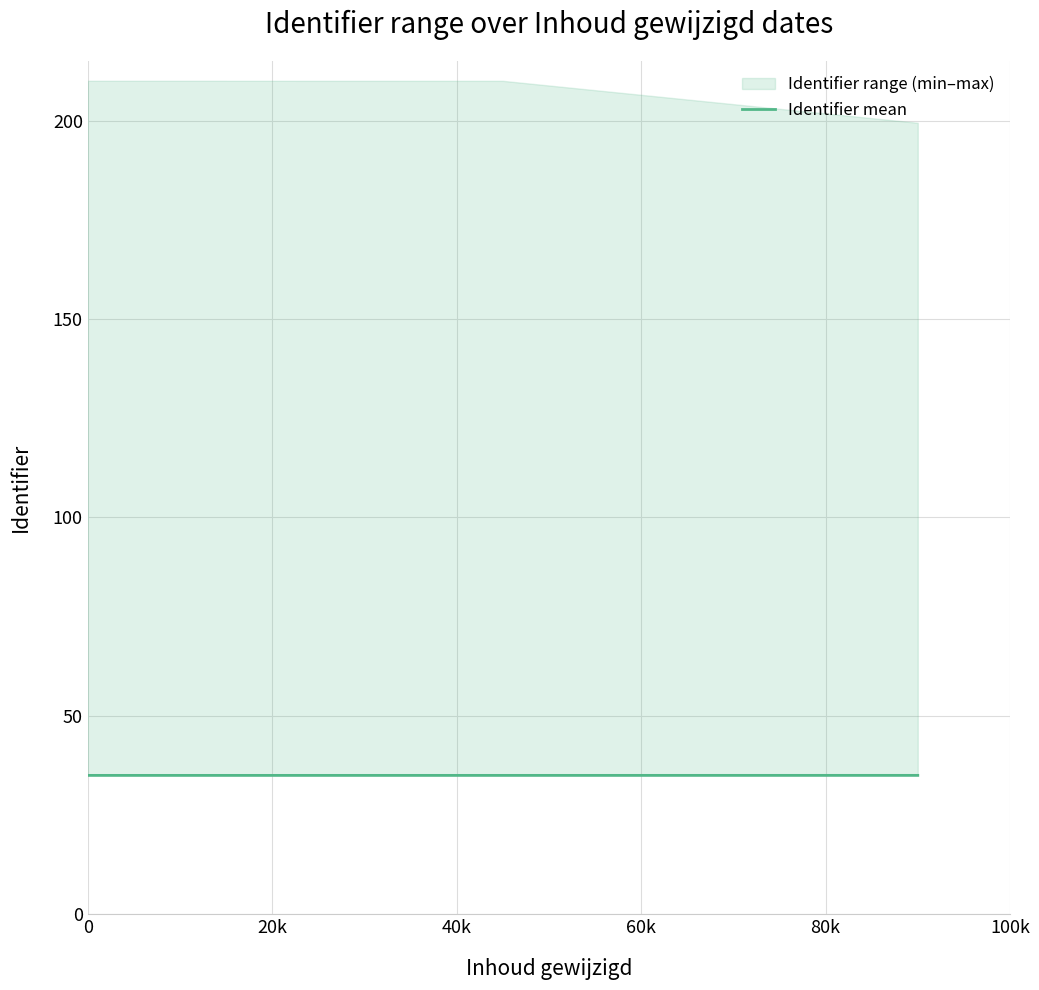

What is the minimum value shown in the chart?

35.0